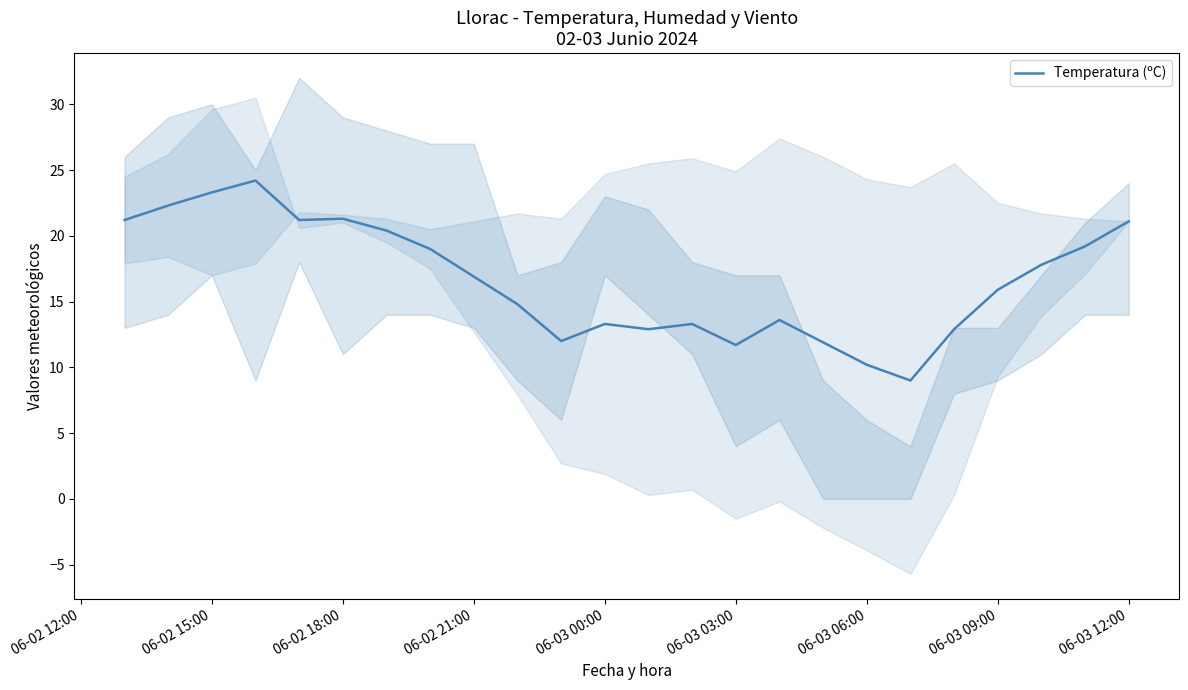

How many interior local peaks (higher than both neighbors) does the data have?

5